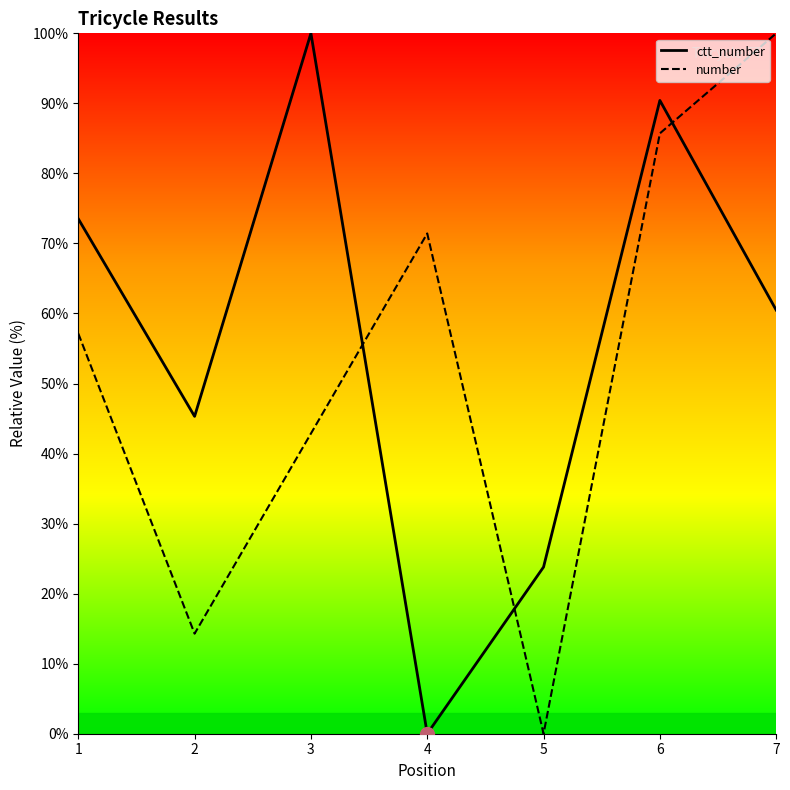

Rank the series by their average value, from highest to lowest.

ctt_number, number